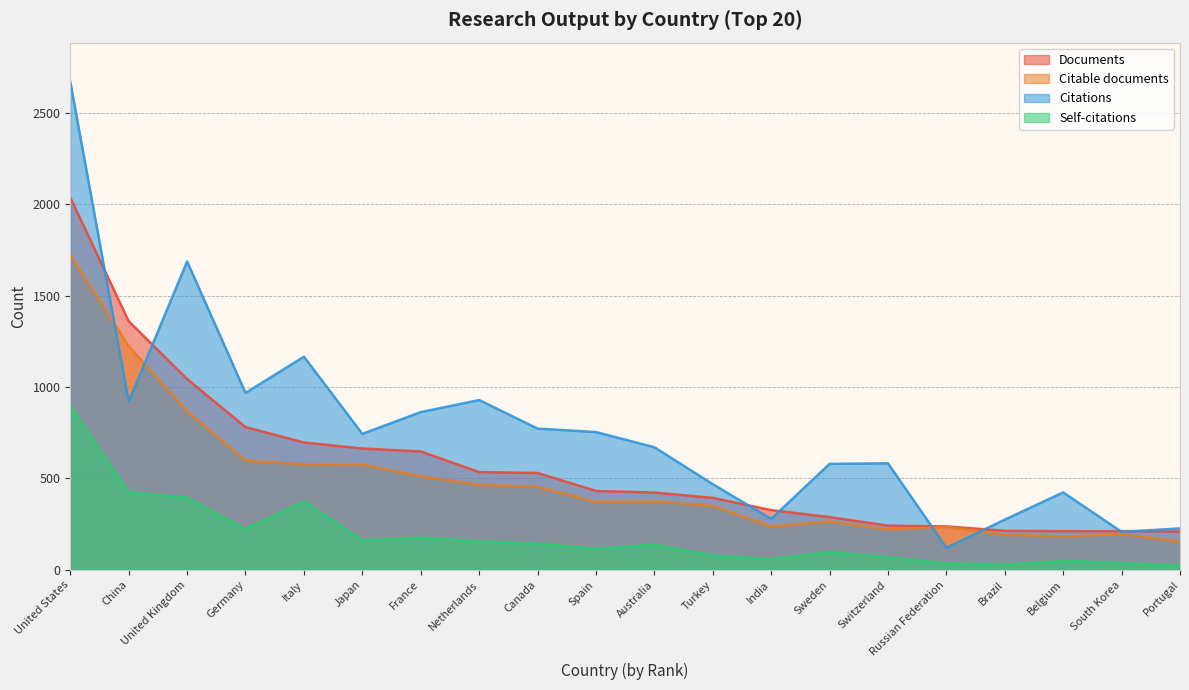

What are all the series names shown in the legend?

Documents, Citable documents, Citations, Self-citations